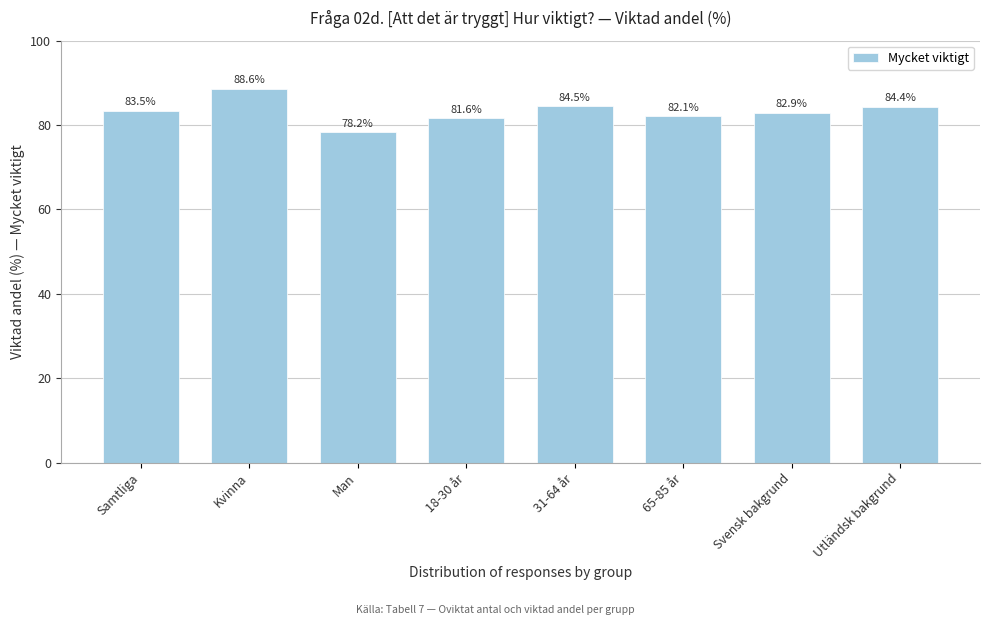

True or false: the data shows 44.7 at 65-85 år.

False